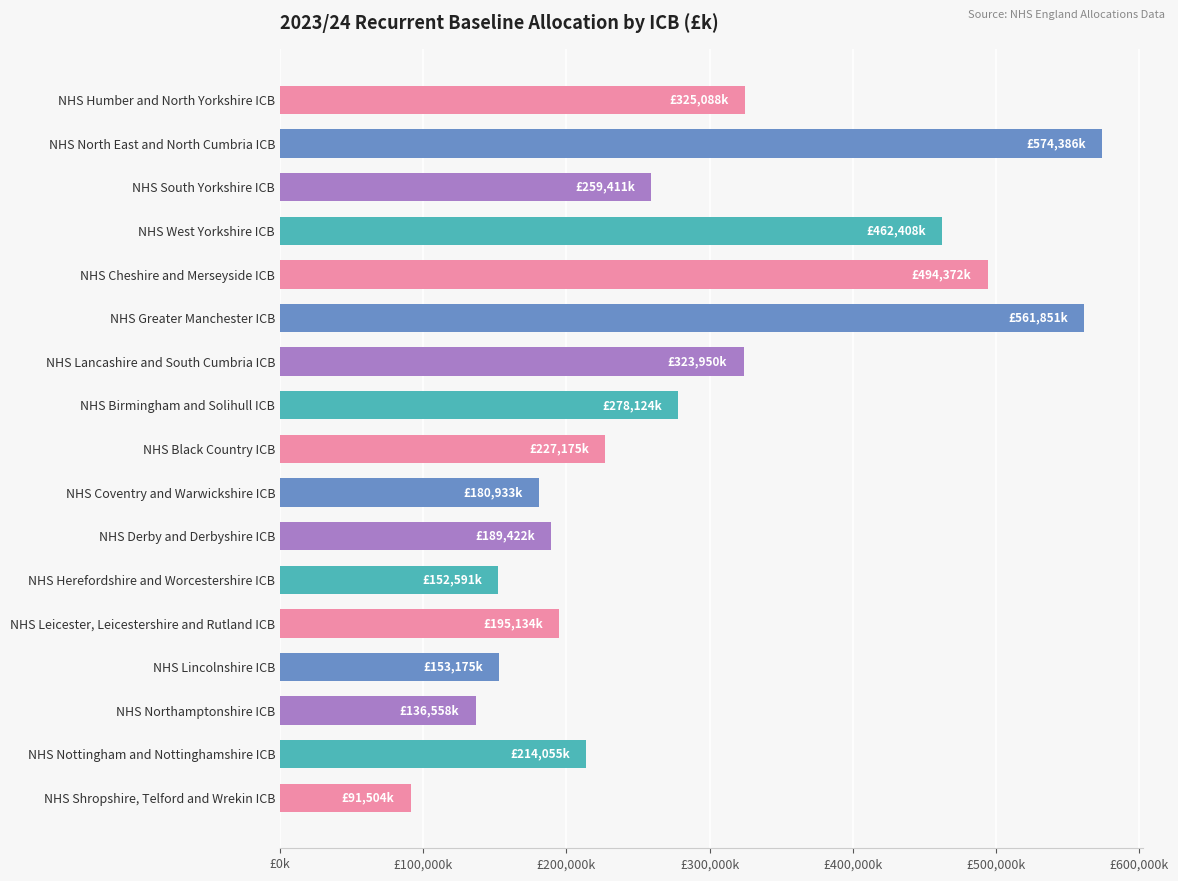

List the labels in order of value, smallest first.

NHS Shropshire, Telford and Wrekin ICB, NHS Northamptonshire ICB, NHS Herefordshire and Worcestershire ICB, NHS Lincolnshire ICB, NHS Coventry and Warwickshire ICB, NHS Derby and Derbyshire ICB, NHS Leicester, Leicestershire and Rutland ICB, NHS Nottingham and Nottinghamshire ICB, NHS Black Country ICB, NHS South Yorkshire ICB, NHS Birmingham and Solihull ICB, NHS Lancashire and South Cumbria ICB, NHS Humber and North Yorkshire ICB, NHS West Yorkshire ICB, NHS Cheshire and Merseyside ICB, NHS Greater Manchester ICB, NHS North East and North Cumbria ICB